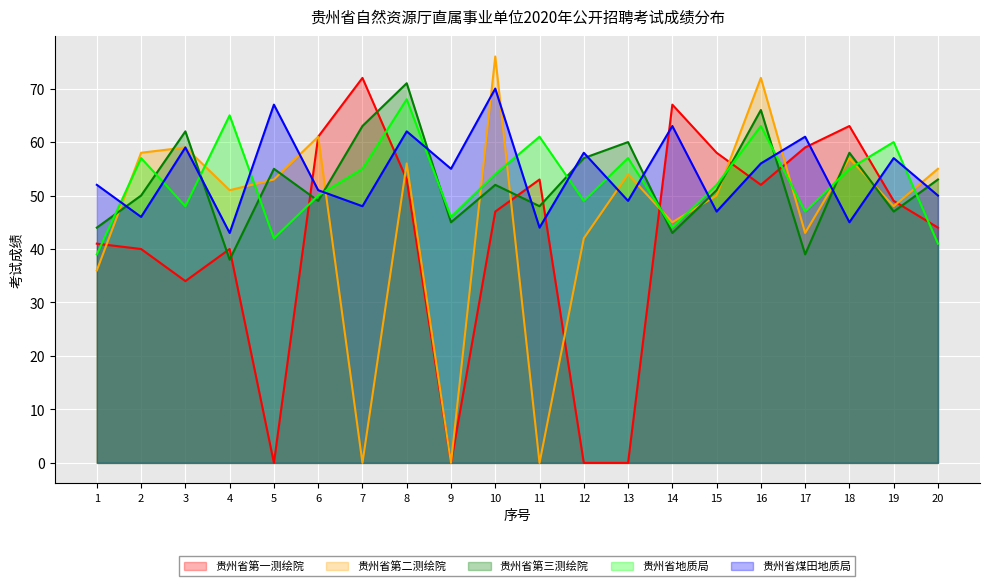

Where does the 贵州省煤田地质局 series first go above 55?

3